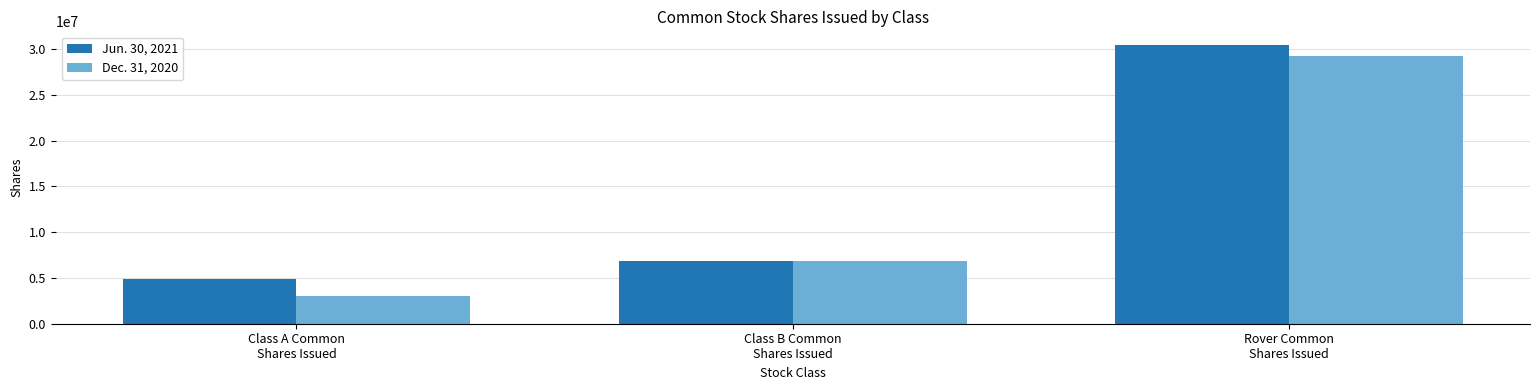

Reading left to right, what are all the values shown in this chart?

Jun. 30, 2021: Class A Common
Shares Issued=4853332	Class B Common
Shares Issued=6875000	Rover Common
Shares Issued=30437000
Dec. 31, 2020: Class A Common
Shares Issued=2992841	Class B Common
Shares Issued=6875000	Rover Common
Shares Issued=29288000